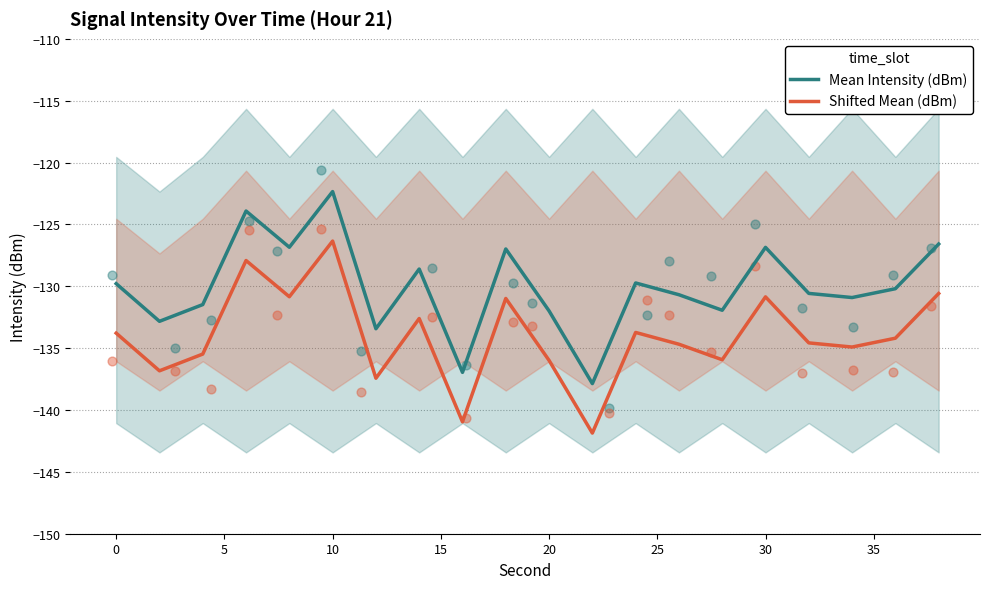

Which series reaches the minimum Y coordinate?

Shifted Mean (dBm)